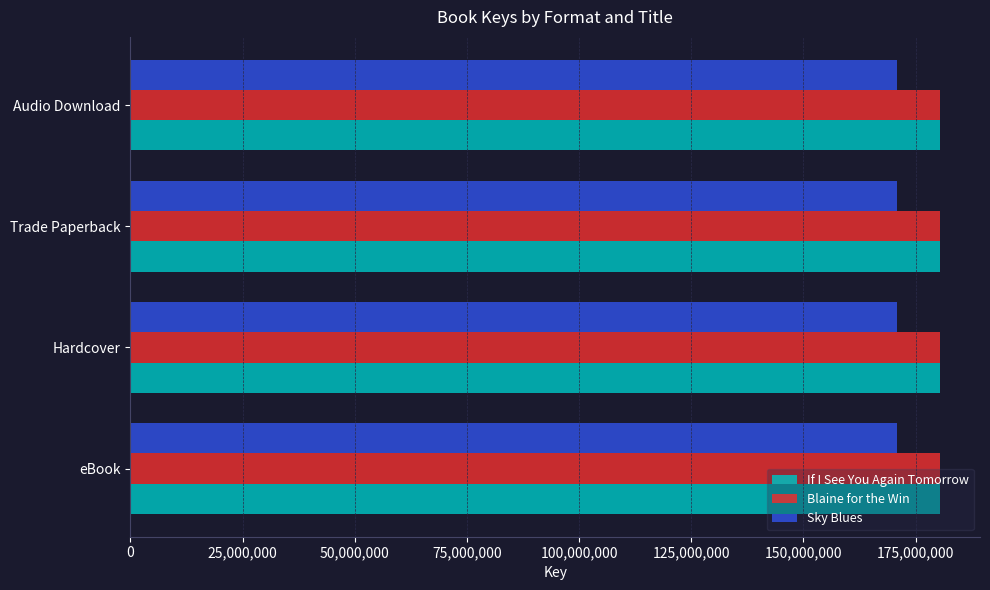

What is the total value across all series at Audio Download?

531524338